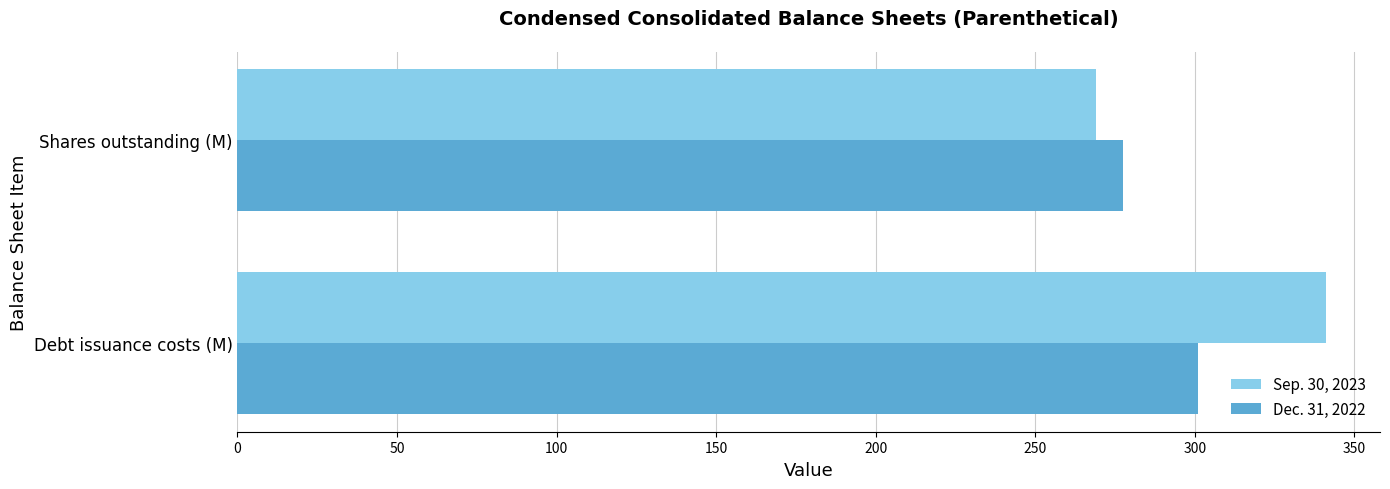

What is the highest value of the Dec. 31, 2022 series?

301.0